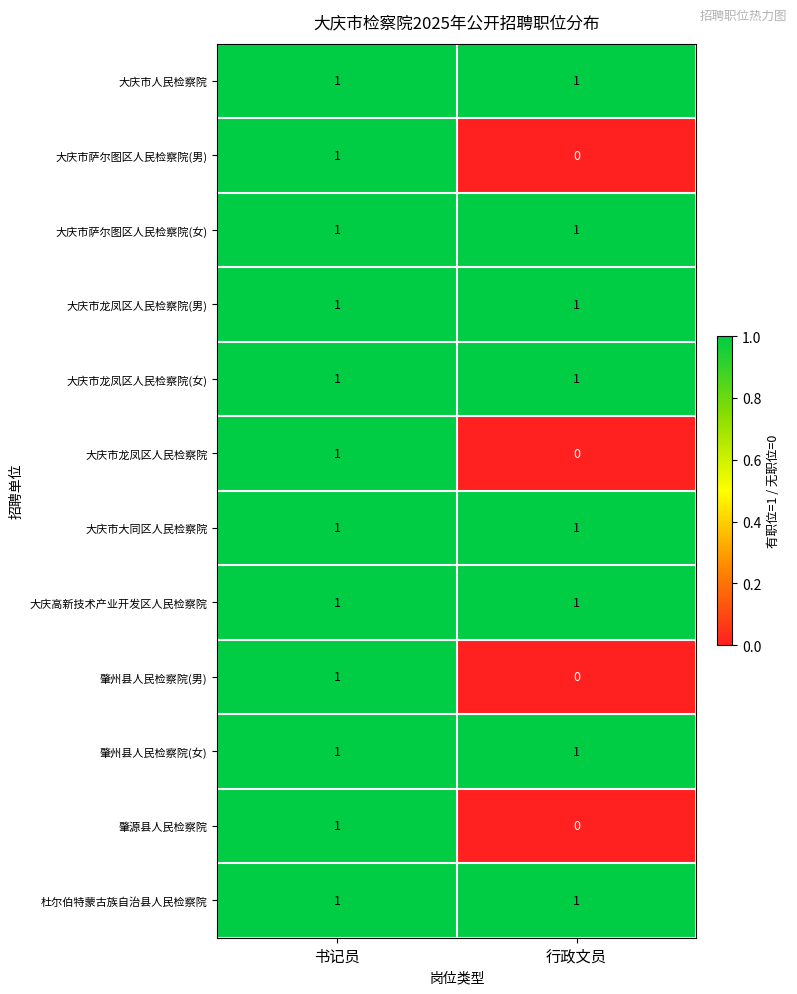

The 肇州县人民检察院(女) series shows 1 at 书记员. True or false?

True